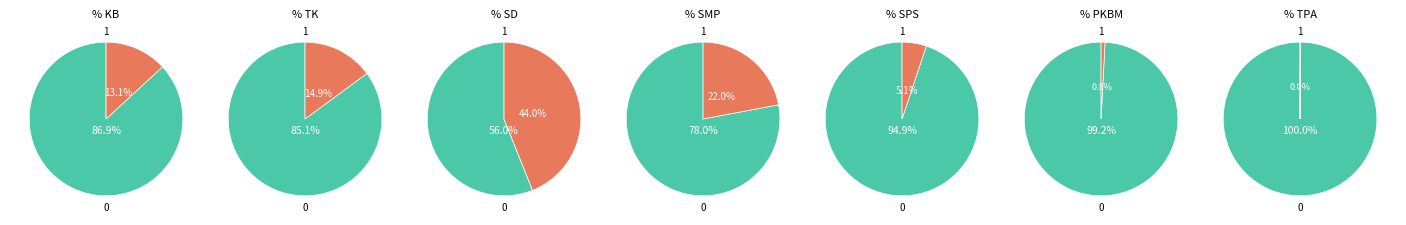

What portion of the pie excludes SD?

56.0%